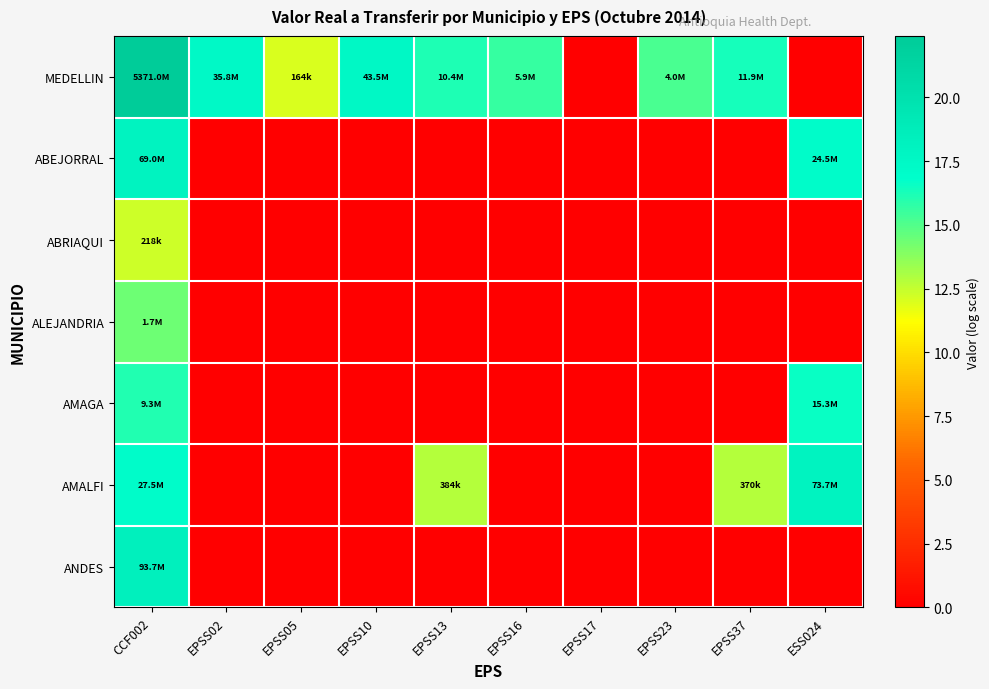

Reading left to right, list all the values displayed in this chart.

MEDELLIN: CCF002=22.4	EPSS02=17.4	EPSS05=12.0	EPSS10=17.6	EPSS13=16.2	EPSS16=15.6	EPSS17=0.0	EPSS23=15.2	EPSS37=16.3	ESS024=0.0
ABEJORRAL: CCF002=18.0	EPSS02=0.0	EPSS05=0.0	EPSS10=0.0	EPSS13=0.0	EPSS16=0.0	EPSS17=0.0	EPSS23=0.0	EPSS37=0.0	ESS024=17.0
ABRIAQUI: CCF002=12.3	EPSS02=0.0	EPSS05=0.0	EPSS10=0.0	EPSS13=0.0	EPSS16=0.0	EPSS17=0.0	EPSS23=0.0	EPSS37=0.0	ESS024=0.0
ALEJANDRIA: CCF002=14.4	EPSS02=0.0	EPSS05=0.0	EPSS10=0.0	EPSS13=0.0	EPSS16=0.0	EPSS17=0.0	EPSS23=0.0	EPSS37=0.0	ESS024=0.0
AMAGA: CCF002=16.0	EPSS02=0.0	EPSS05=0.0	EPSS10=0.0	EPSS13=0.0	EPSS16=0.0	EPSS17=0.0	EPSS23=0.0	EPSS37=0.0	ESS024=16.5
AMALFI: CCF002=17.1	EPSS02=0.0	EPSS05=0.0	EPSS10=0.0	EPSS13=12.9	EPSS16=0.0	EPSS17=0.0	EPSS23=0.0	EPSS37=12.8	ESS024=18.1
ANDES: CCF002=18.4	EPSS02=0.0	EPSS05=0.0	EPSS10=0.0	EPSS13=0.0	EPSS16=0.0	EPSS17=0.0	EPSS23=0.0	EPSS37=0.0	ESS024=0.0